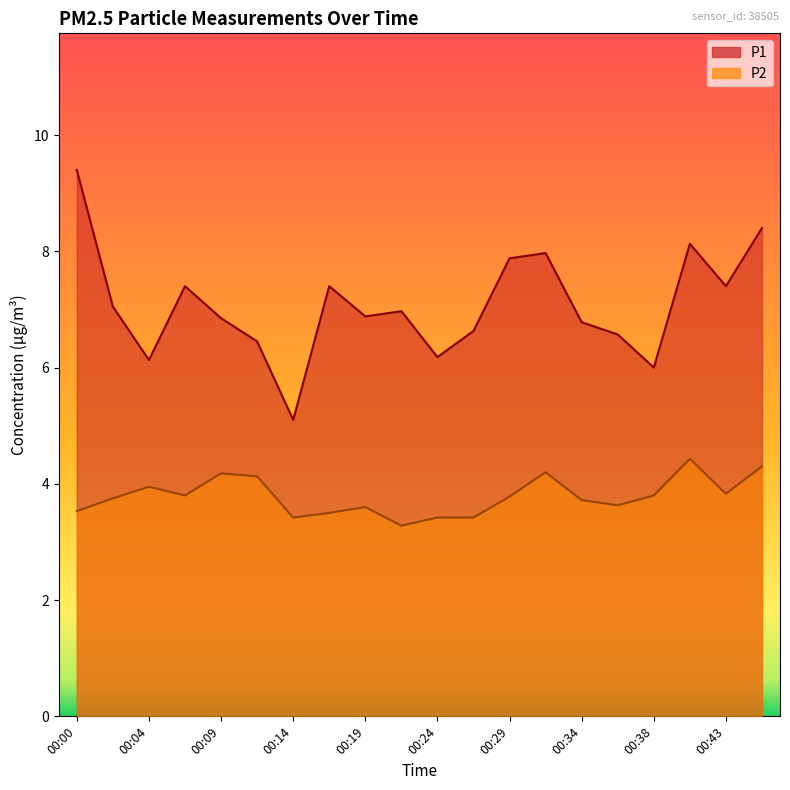

Reading left to right, transcribe all the data shown in this chart.

P1: 00:00=9.4	00:02=7.0	00:04=6.1	00:07=7.4	00:09=6.8	00:12=6.5	00:14=5.1	00:17=7.4	00:19=6.9	00:21=7.0	00:24=6.2	00:26=6.6	00:29=7.9	00:31=8.0	00:34=6.8	00:36=6.6	00:38=6.0	00:41=8.1	00:43=7.4	00:46=8.4
P2: 00:00=3.5	00:02=3.8	00:04=4.0	00:07=3.8	00:09=4.2	00:12=4.1	00:14=3.4	00:17=3.5	00:19=3.6	00:21=3.3	00:24=3.4	00:26=3.4	00:29=3.8	00:31=4.2	00:34=3.7	00:36=3.6	00:38=3.8	00:41=4.4	00:43=3.8	00:46=4.3